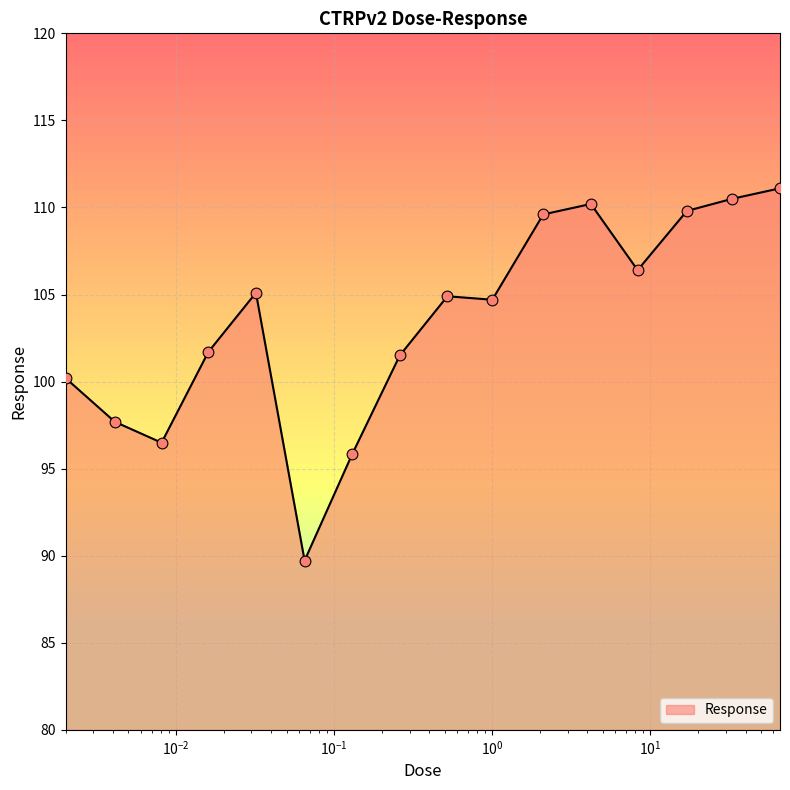

What is the maximum value shown in the chart?

111.1